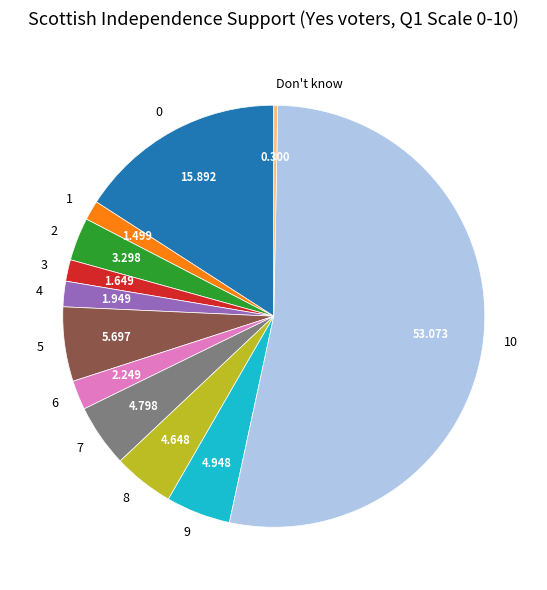

Which category accounts for the majority?

10